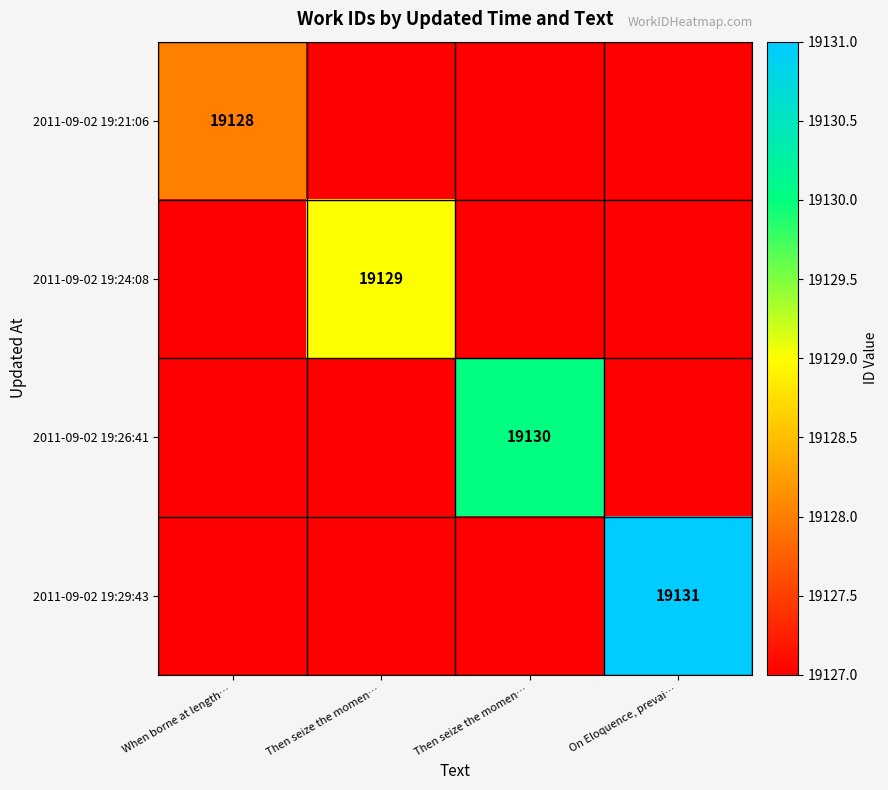

The value of 2011-09-02 19:29:43 at Then seize the momen… is 19127. True or false?

True